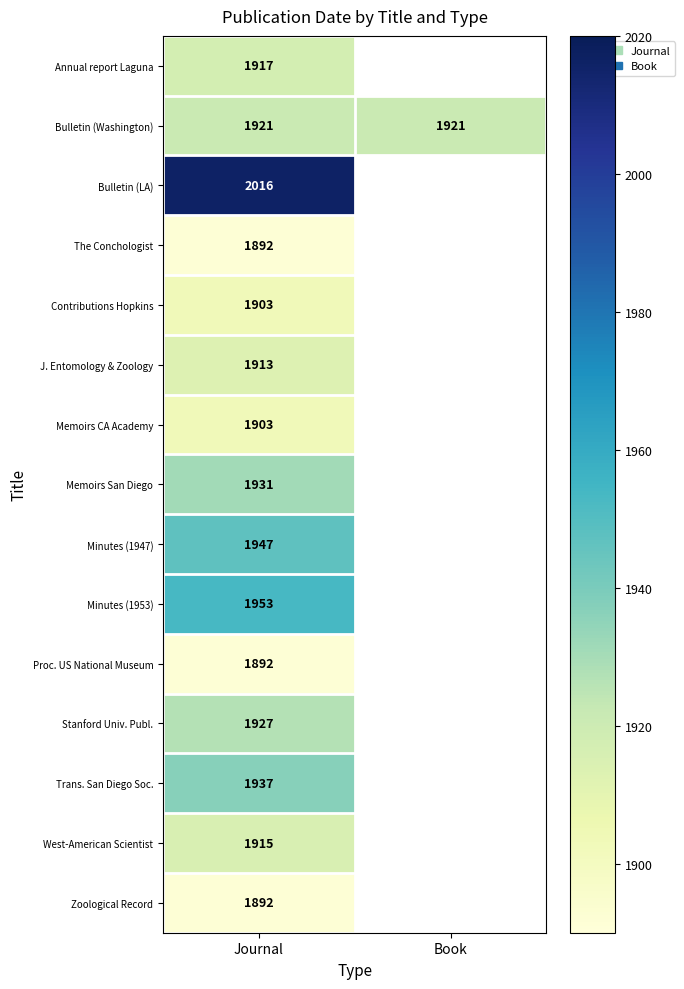

The West-American Scientist series shows 1915 at Journal. True or false?

True